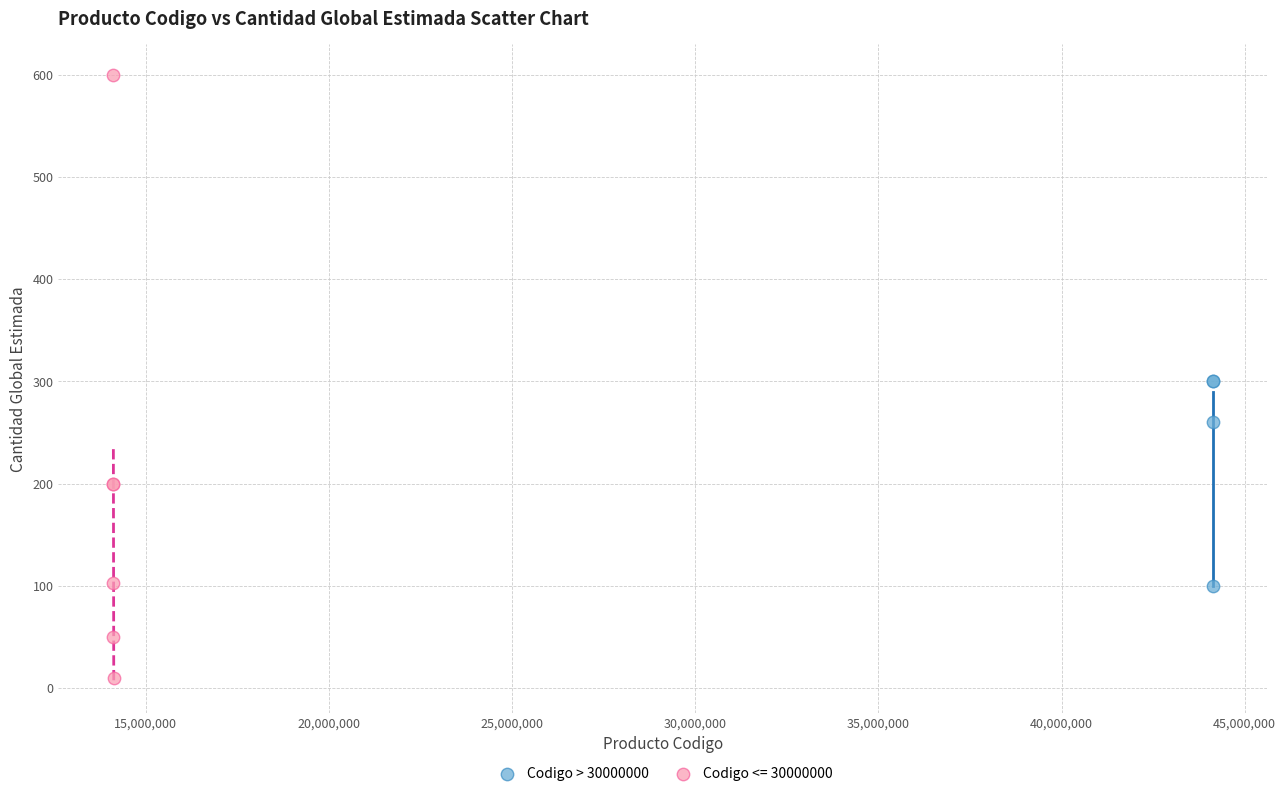

Which series has the largest Y range (max minus min)?

Codigo <= 30000000